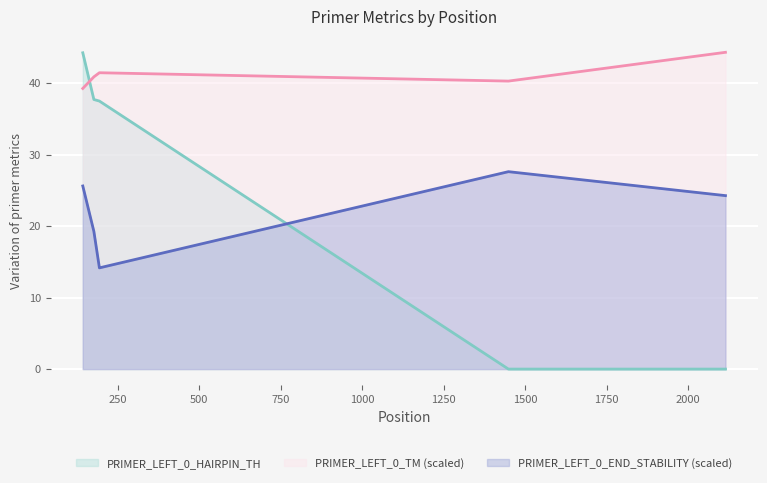

True or false: PRIMER_LEFT_0_TM has more than 1 points higher than both neighbors.

False